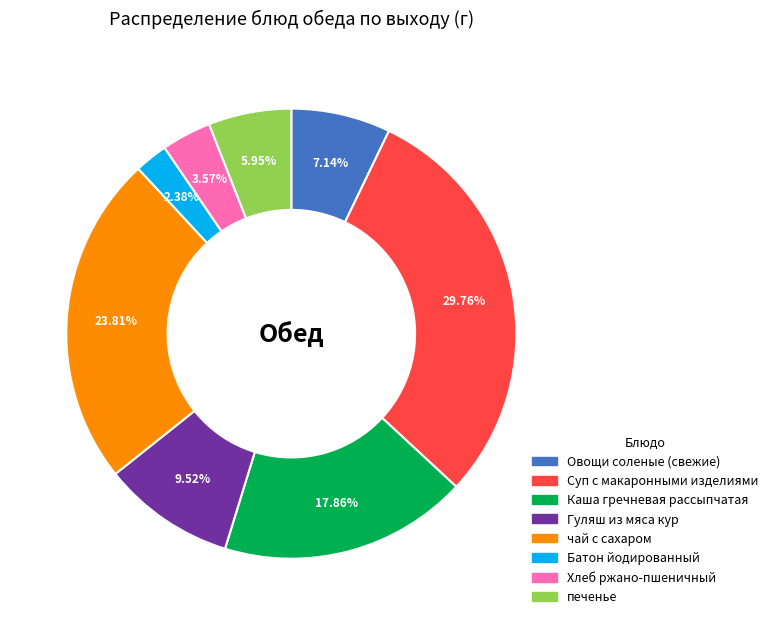

What percentage do чай с сахаром and Каша гречневая рассыпчатая together represent?

41.7%